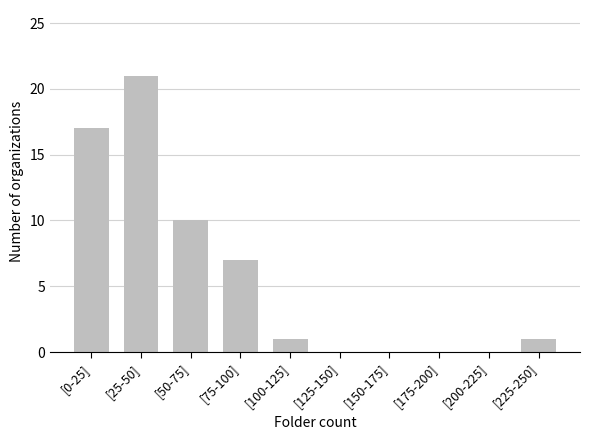

Reading left to right, what are all the values shown in this chart?

[0-25]=17	[25-50]=21	[50-75]=10	[75-100]=7	[100-125]=1	[125-150]=0	[150-175]=0	[175-200]=0	[200-225]=0	[225-250]=1